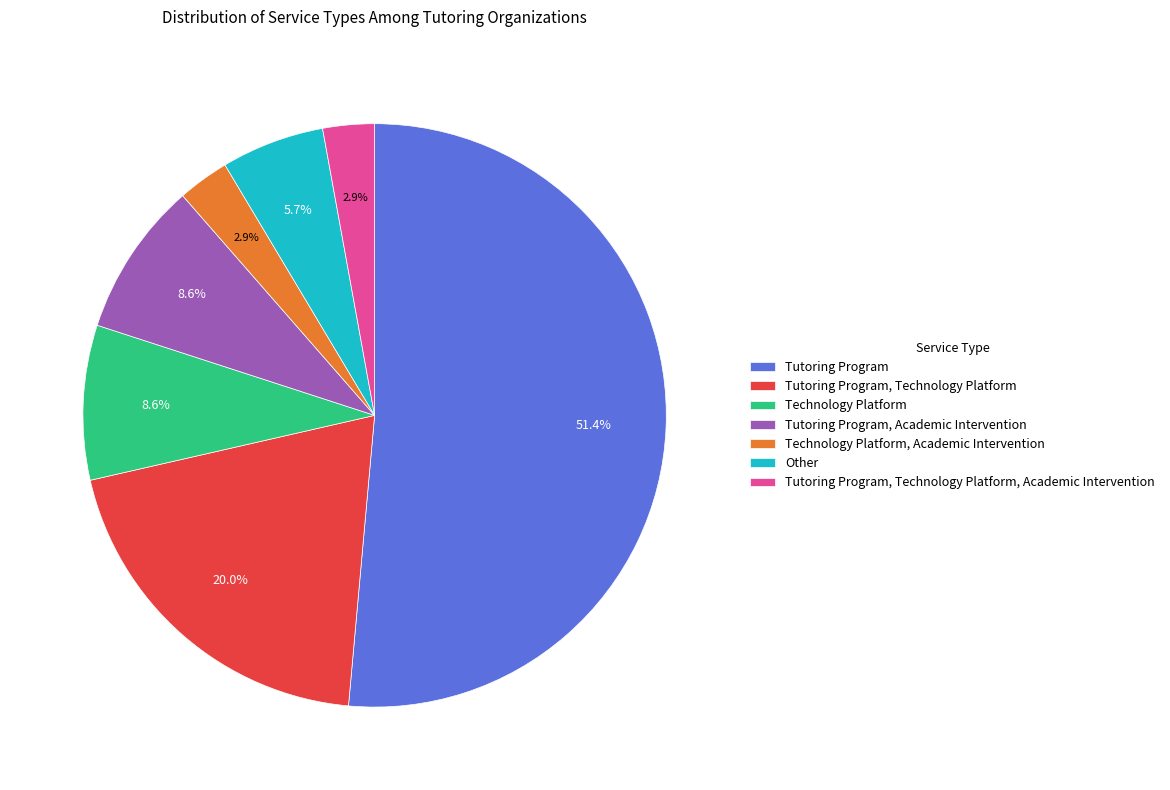

Does any single category account for the majority?

Yes